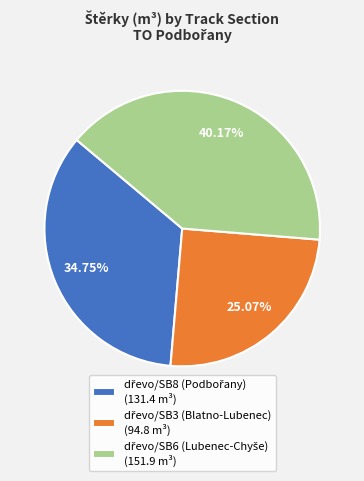

Is there any slice that represents more than half of the pie?

No